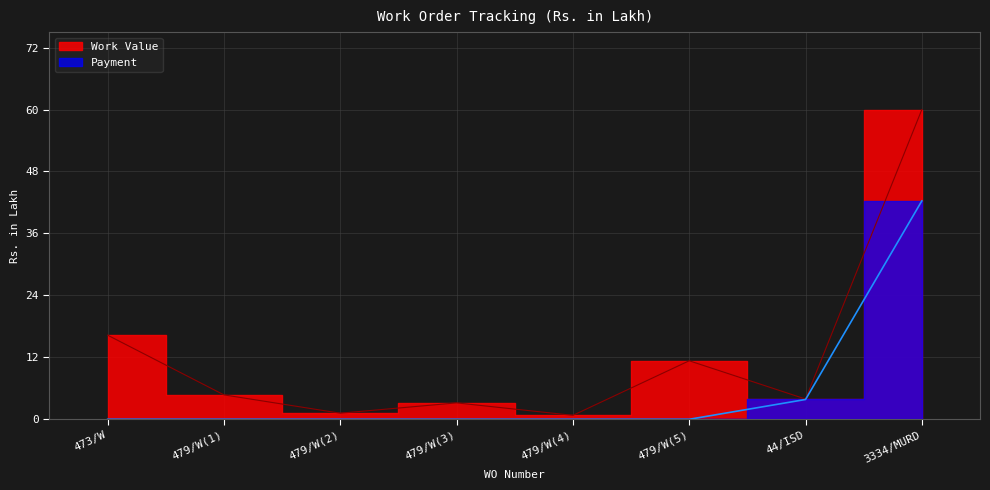

Rank the series by their maximum value, from highest to lowest.

Work Value, Payment